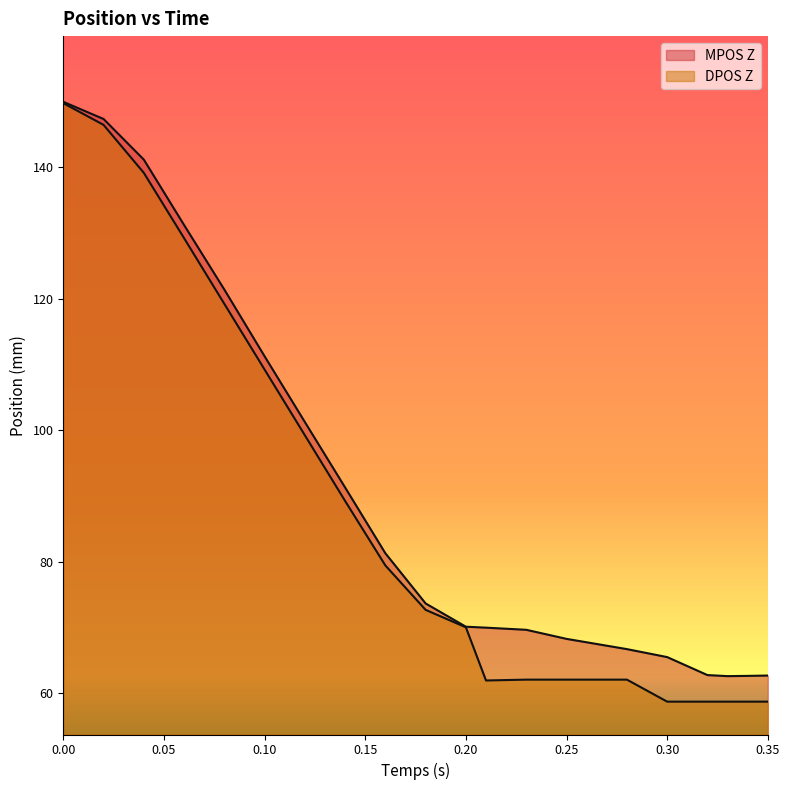

Between 0.06 and 0.18, which is larger?

0.06